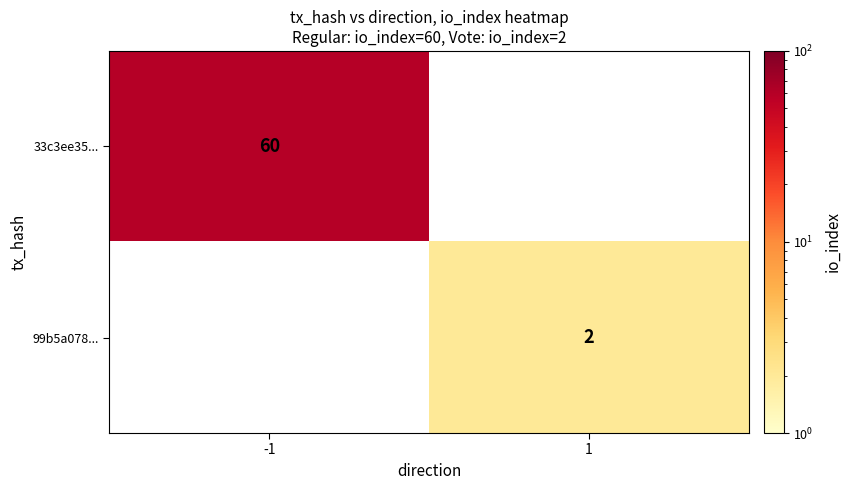

The value of 99b5a078... at 1 is 2. True or false?

True